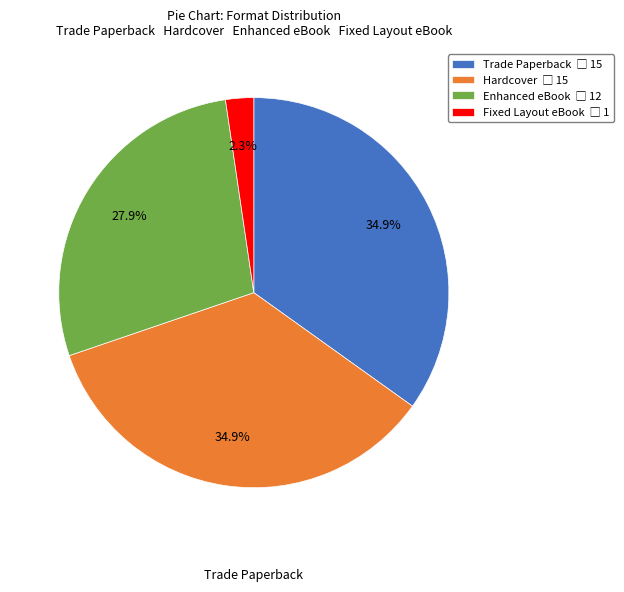

Does any single category account for the majority?

No